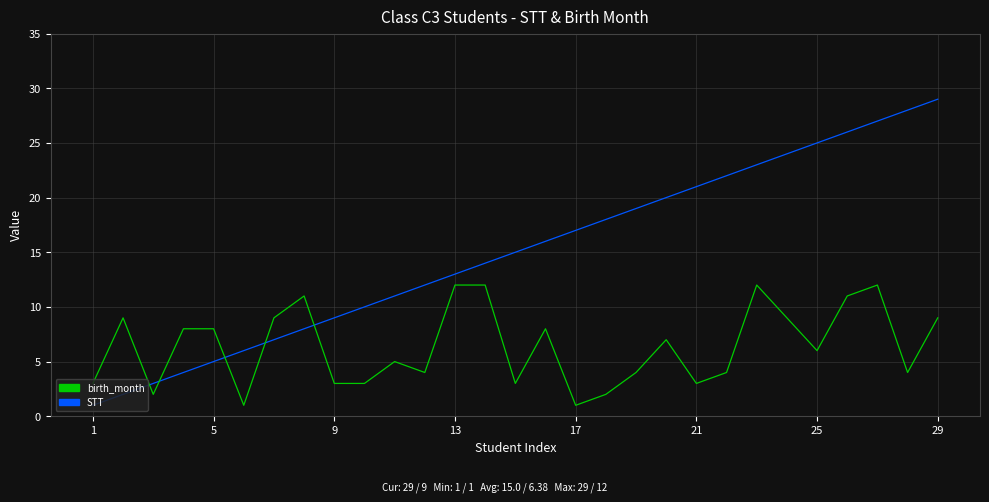

What is the maximum value for STT?

29